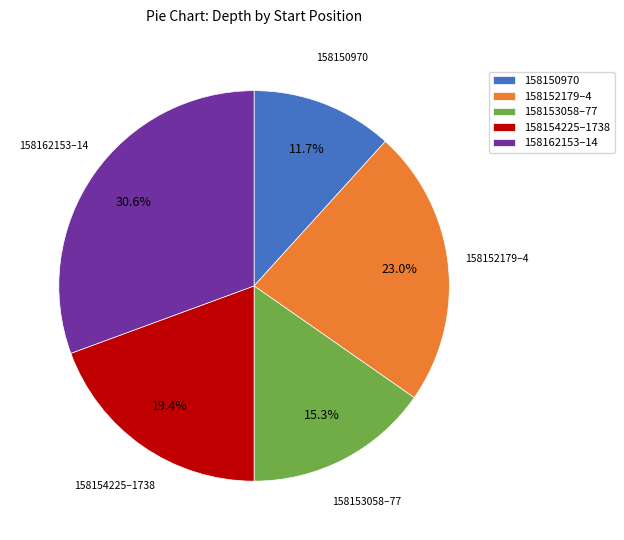

Do 158162153–14 and 158153058–77 together represent more than half of the pie?

No